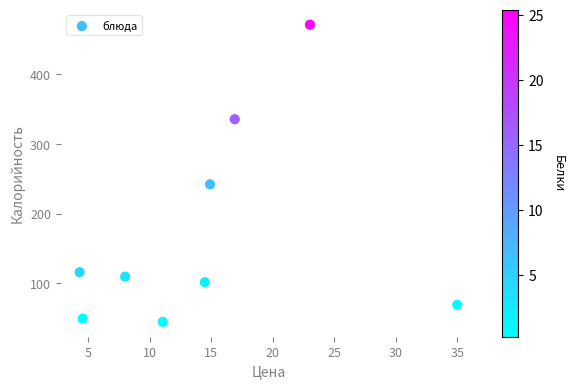

What is the average X value?

14.7